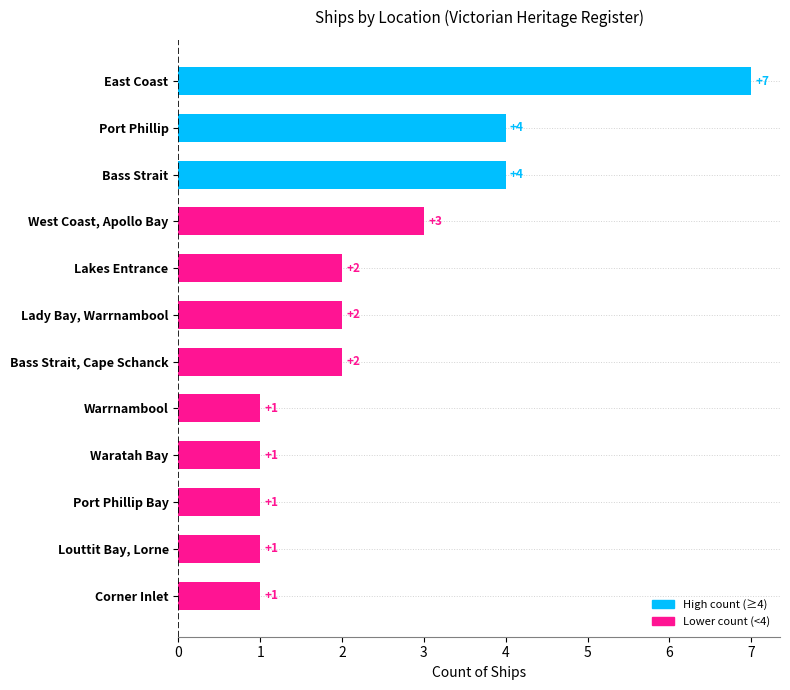

Approximately how many times larger is the value at Louttit Bay, Lorne compared to Corner Inlet?

1.0